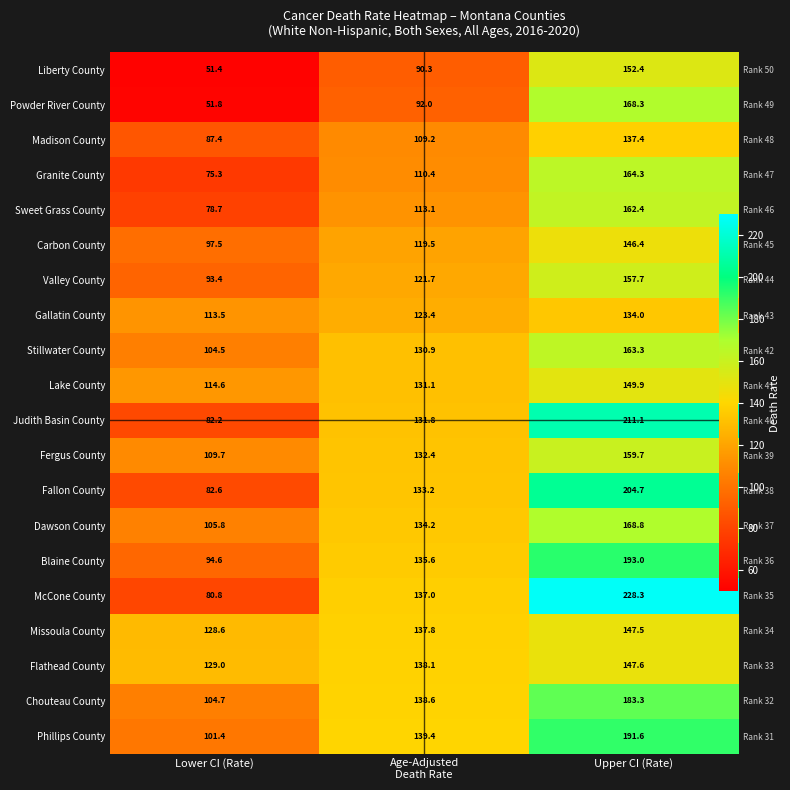

At Age-Adjusted Death Rate, list the series in order from largest to smallest.

Phillips County, Chouteau County, Flathead County, Missoula County, McCone County, Blaine County, Dawson County, Fallon County, Fergus County, Judith Basin County, Lake County, Stillwater County, Gallatin County, Valley County, Carbon County, Sweet Grass County, Granite County, Madison County, Powder River County, Liberty County